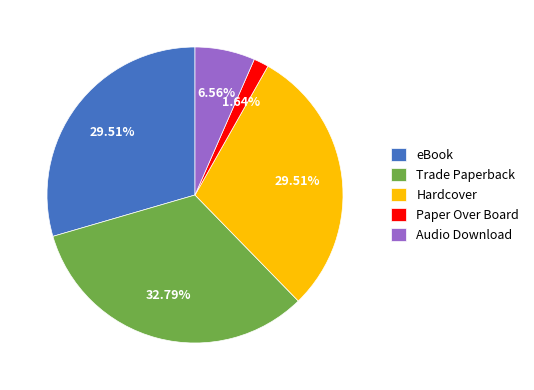

What percentage is NOT represented by Audio Download?

93.4%